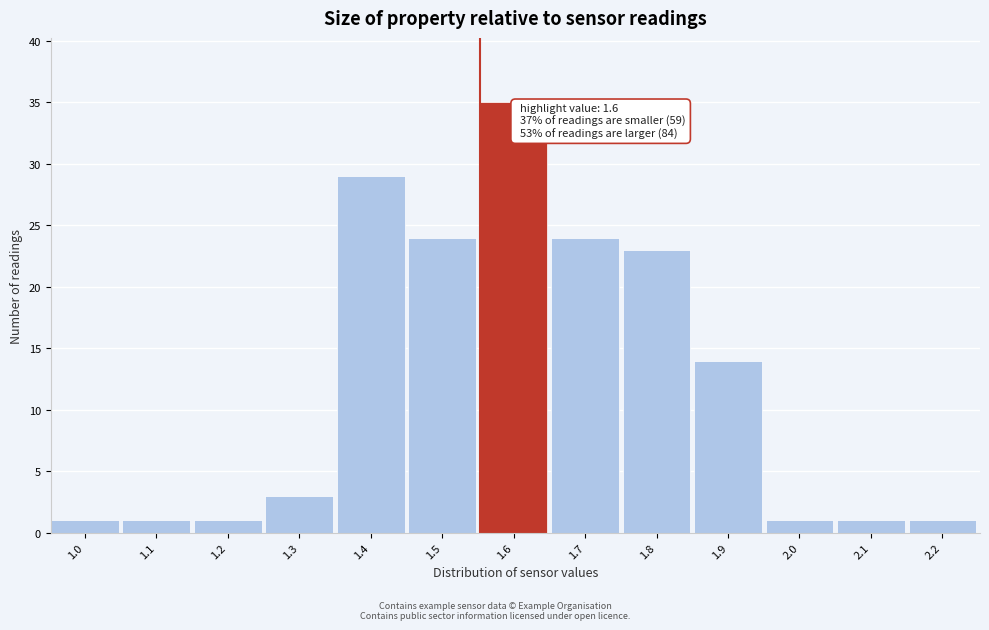

Reading left to right, transcribe all the data shown in this chart.

1.0=1	1.1=1	1.2=1	1.3=3	1.4=29	1.5=24	1.6=35	1.7=24	1.8=23	1.9=14	2.0=1	2.1=1	2.2=1